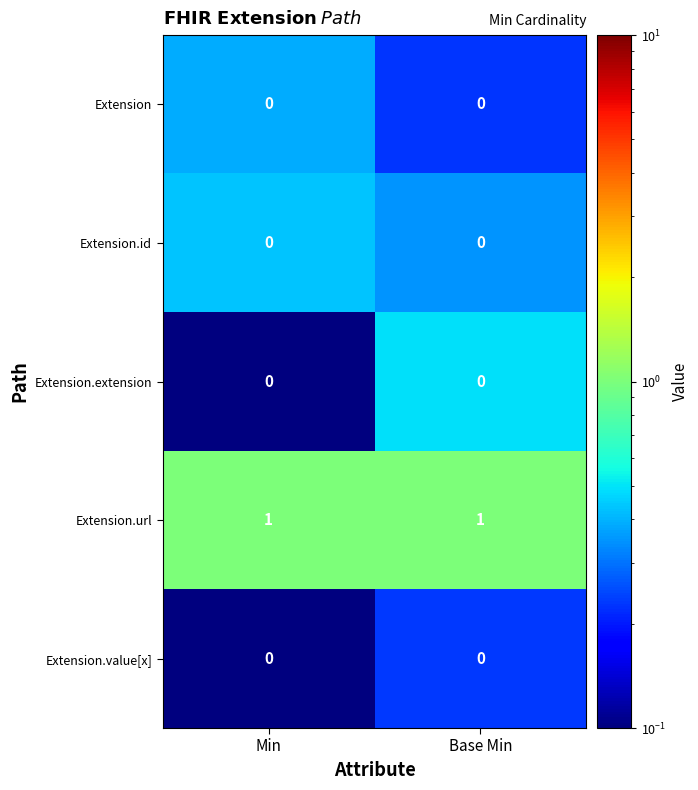

Is it true that Extension.url equals 1 at Base Min?

True